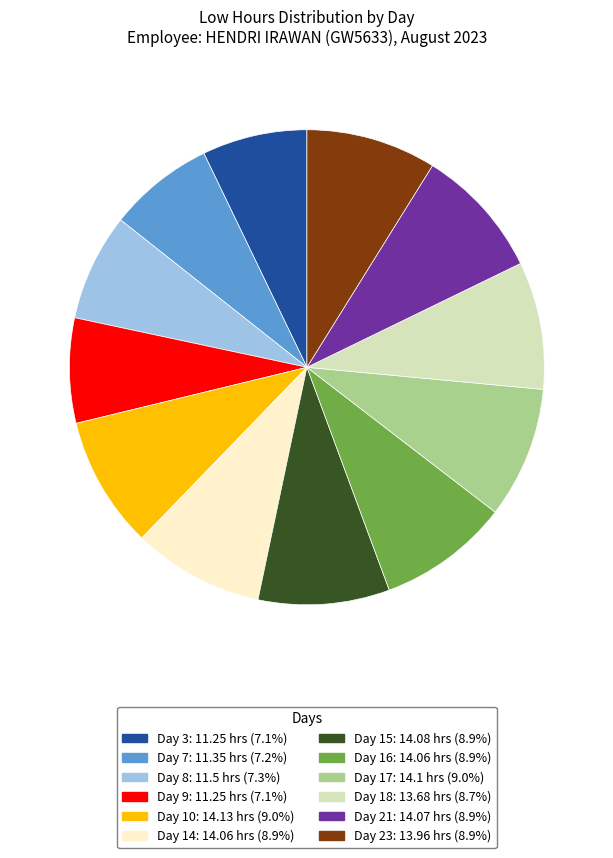

Is the sum of Day 3 and Day 15 greater than half?

No